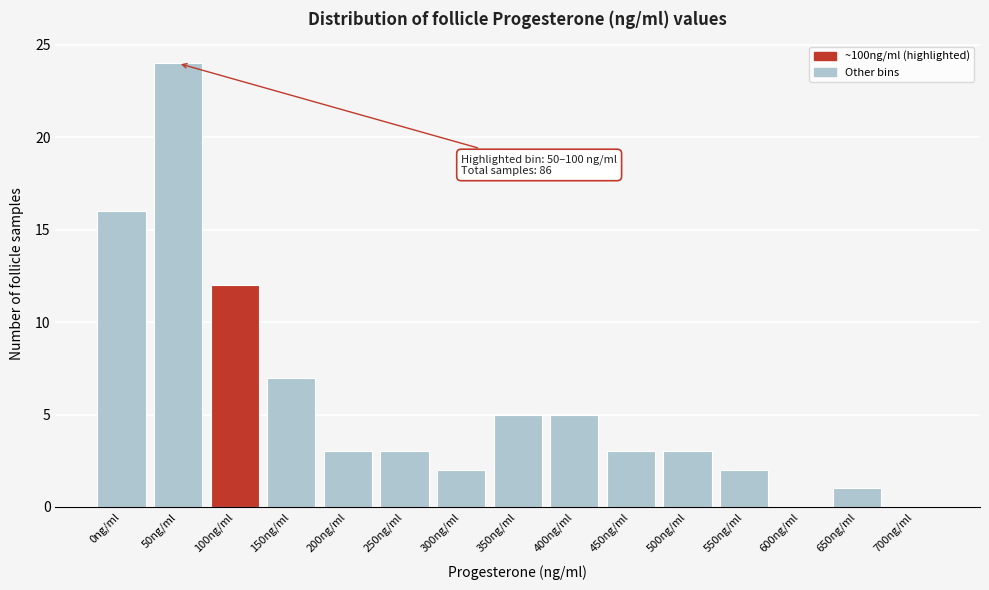

Reading right to left, transcribe all the data shown in this chart.

700ng/ml=0	650ng/ml=1	600ng/ml=0	550ng/ml=2	500ng/ml=3	450ng/ml=3	400ng/ml=5	350ng/ml=5	300ng/ml=2	250ng/ml=3	200ng/ml=3	150ng/ml=7	100ng/ml=12	50ng/ml=24	0ng/ml=16